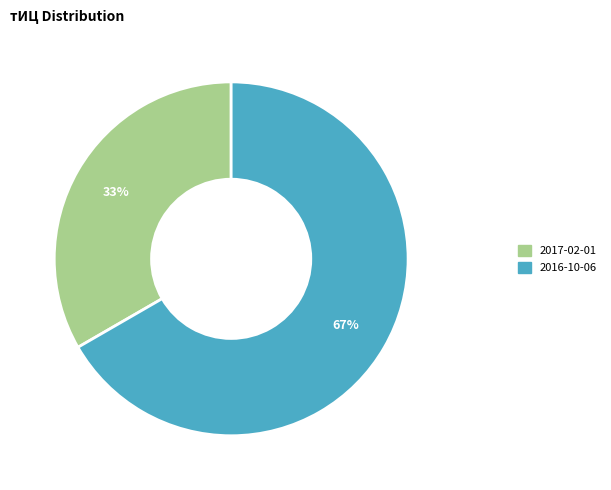

Does any single category account for the majority?

Yes